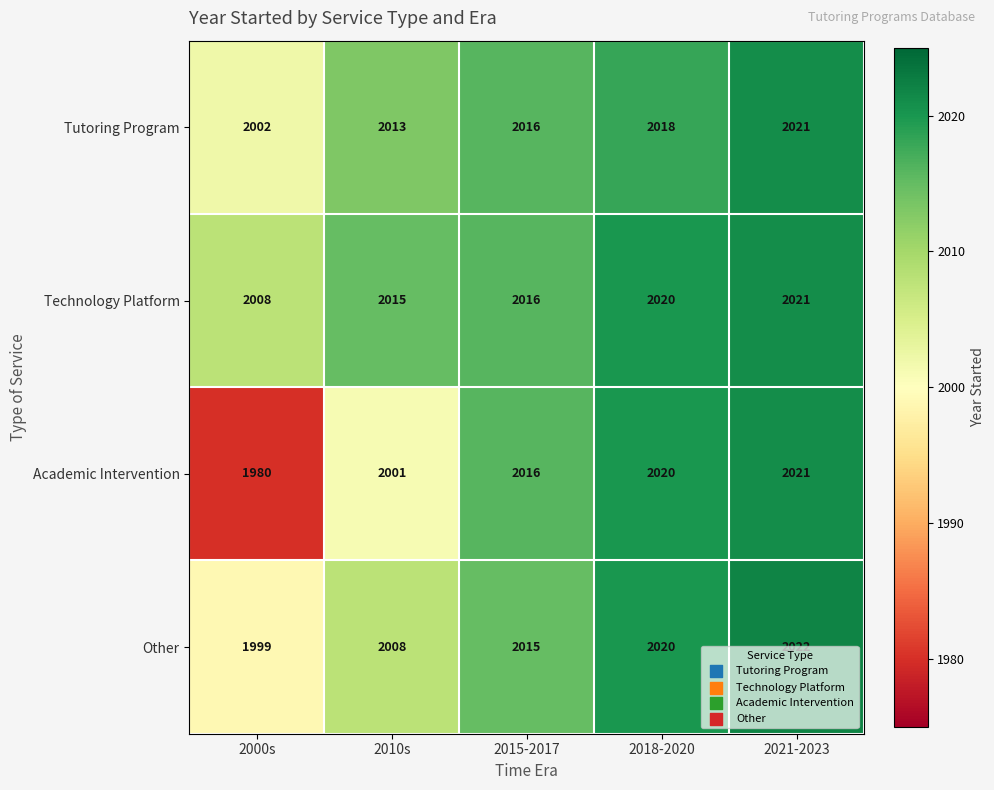

Count the Tutoring Program values in the range 2013 to 2018.

3